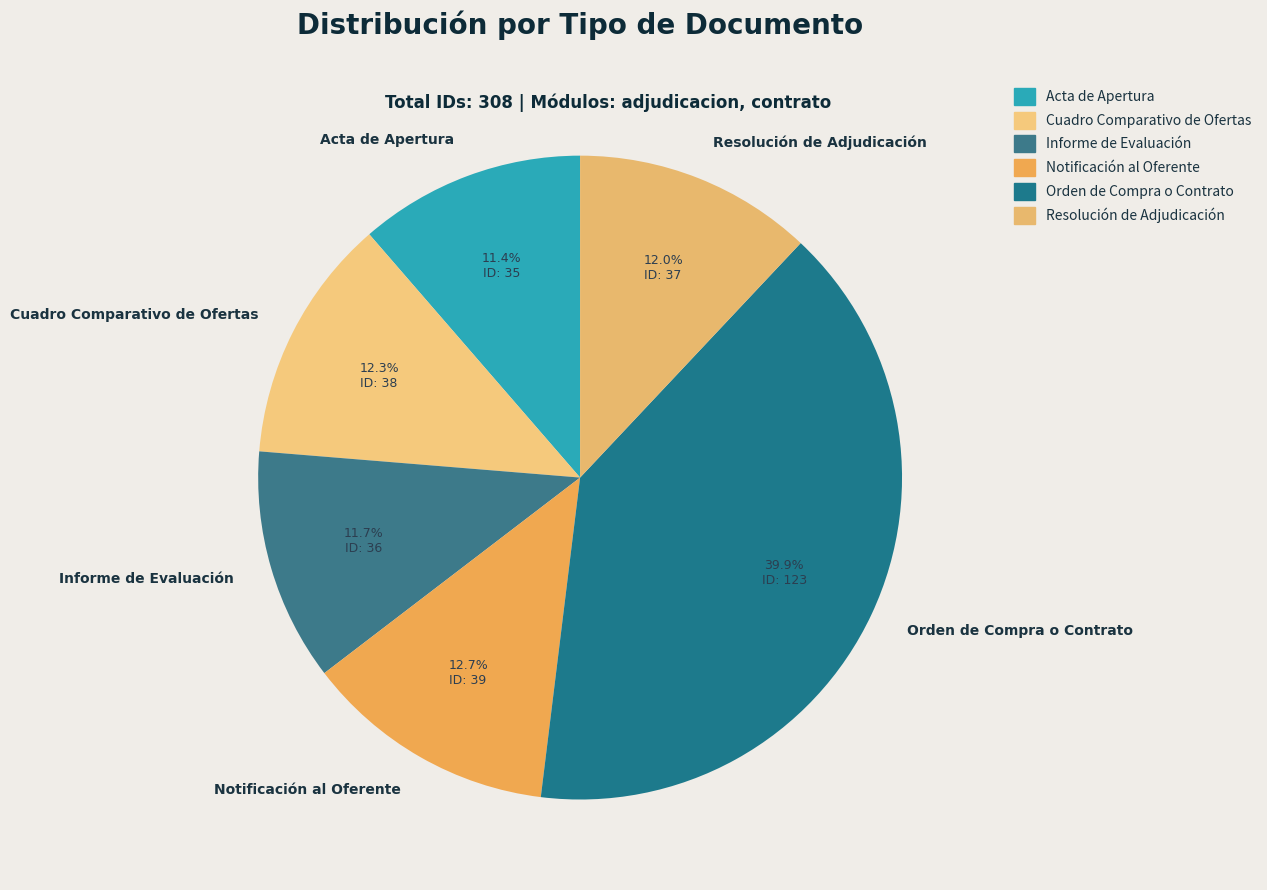

Which has a higher value, Resolución de Adjudicación or Notificación al Oferente?

Notificación al Oferente